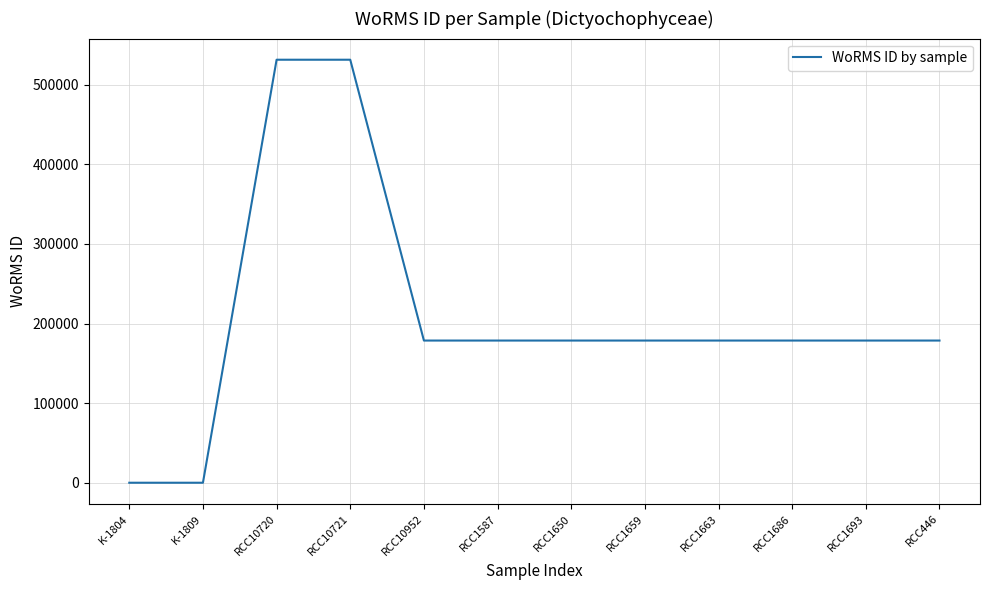

Is it true that the value at RCC10952 is 238190?

False